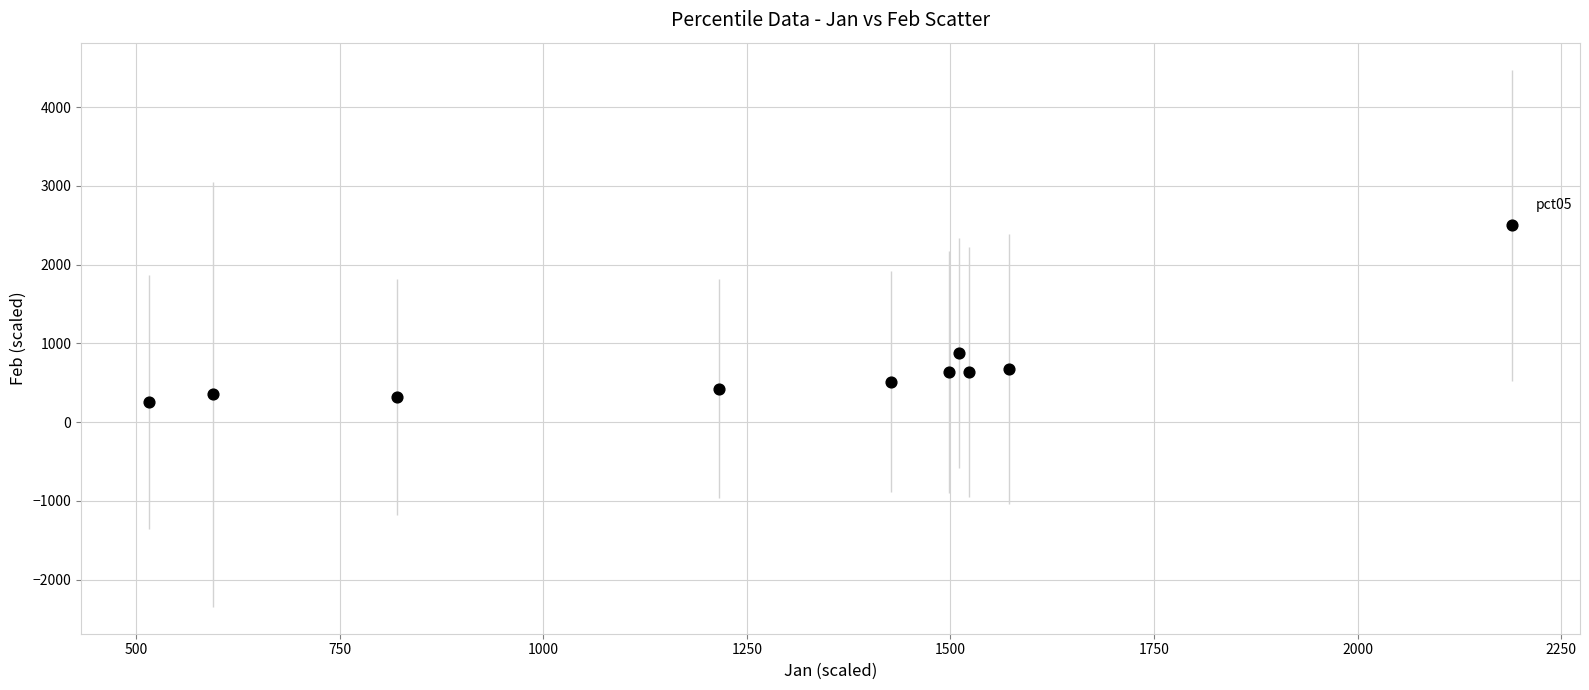

What Y value in the scatter plot is closest to 1380?

875.8